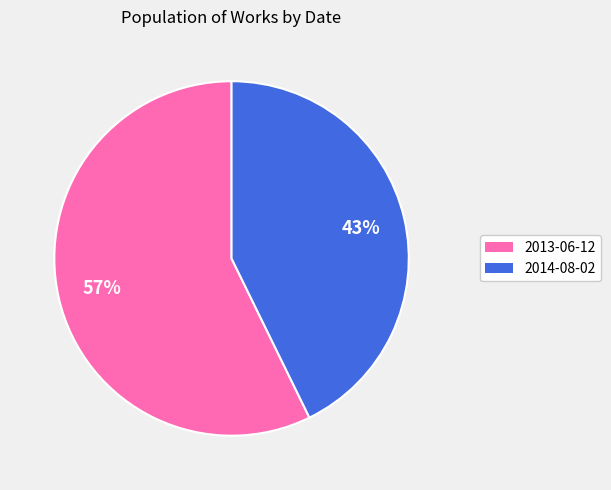

Does any single category account for the majority?

Yes